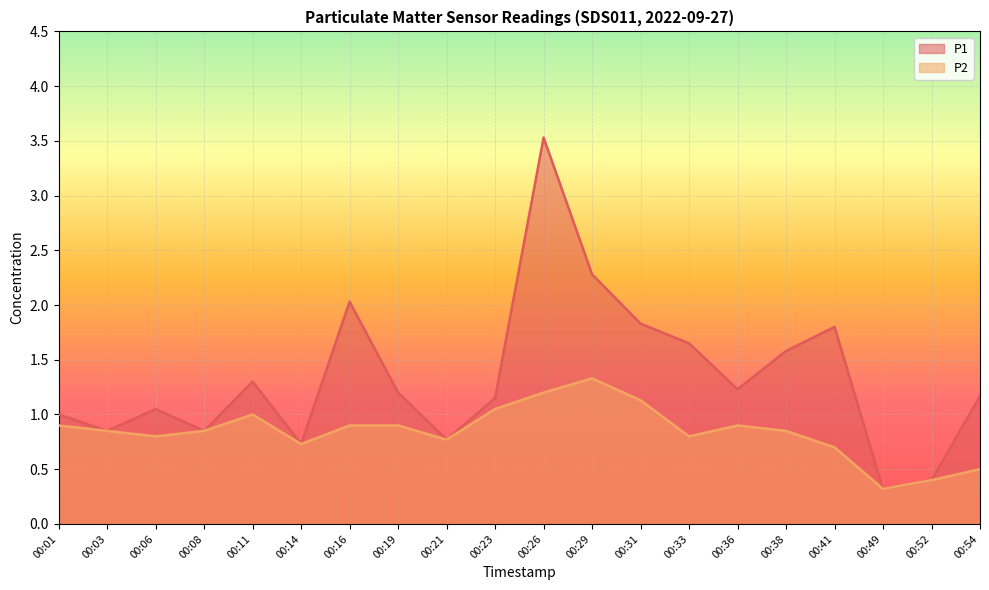

Reading left to right, transcribe all the data shown in this chart.

P1: 1.0	0.8	1.1	0.8	1.3	0.7	2.0	1.2	0.8	1.1	3.5	2.3	1.8	1.6	1.2	1.6	1.8	0.3	0.4	1.2
P2: 0.9	0.8	0.8	0.8	1.0	0.7	0.9	0.9	0.8	1.1	1.2	1.3	1.1	0.8	0.9	0.8	0.7	0.3	0.4	0.5